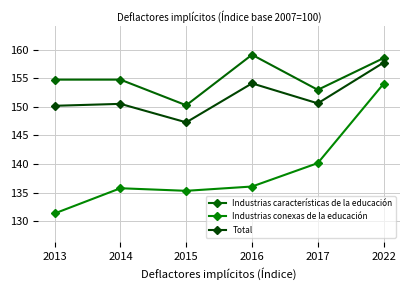

True or false: Industrias conexas de la educación and Total cross at least once.

False